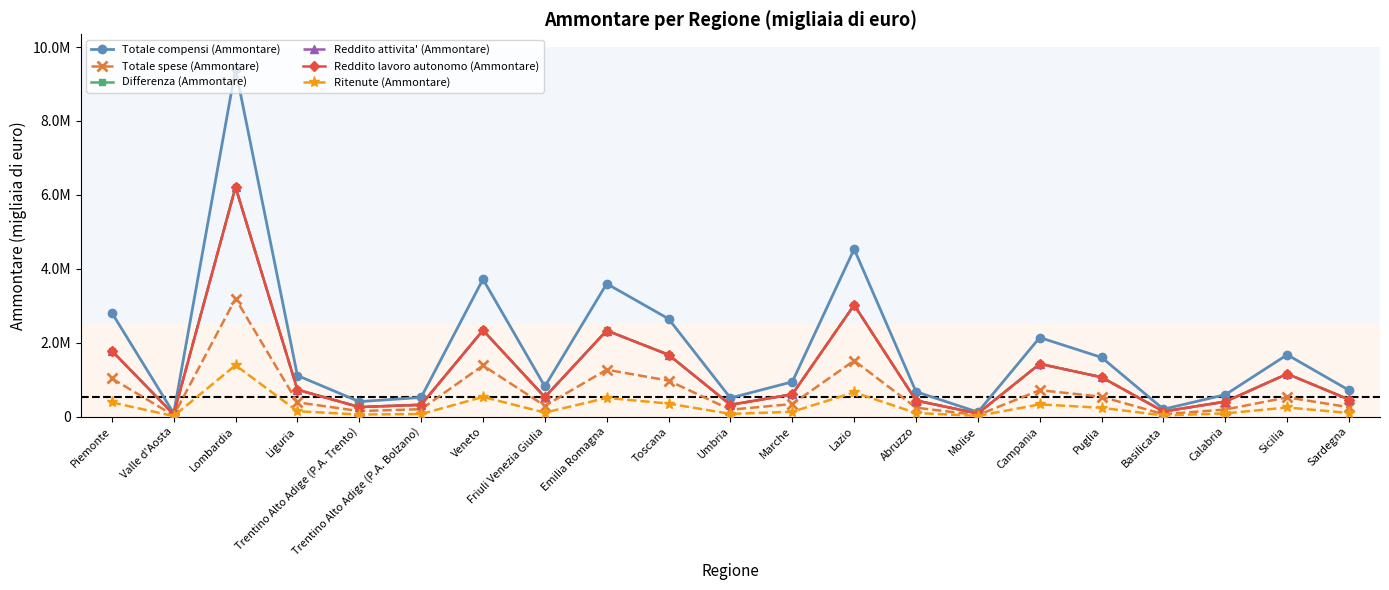

What is the label of the 10th point from the right?

Marche